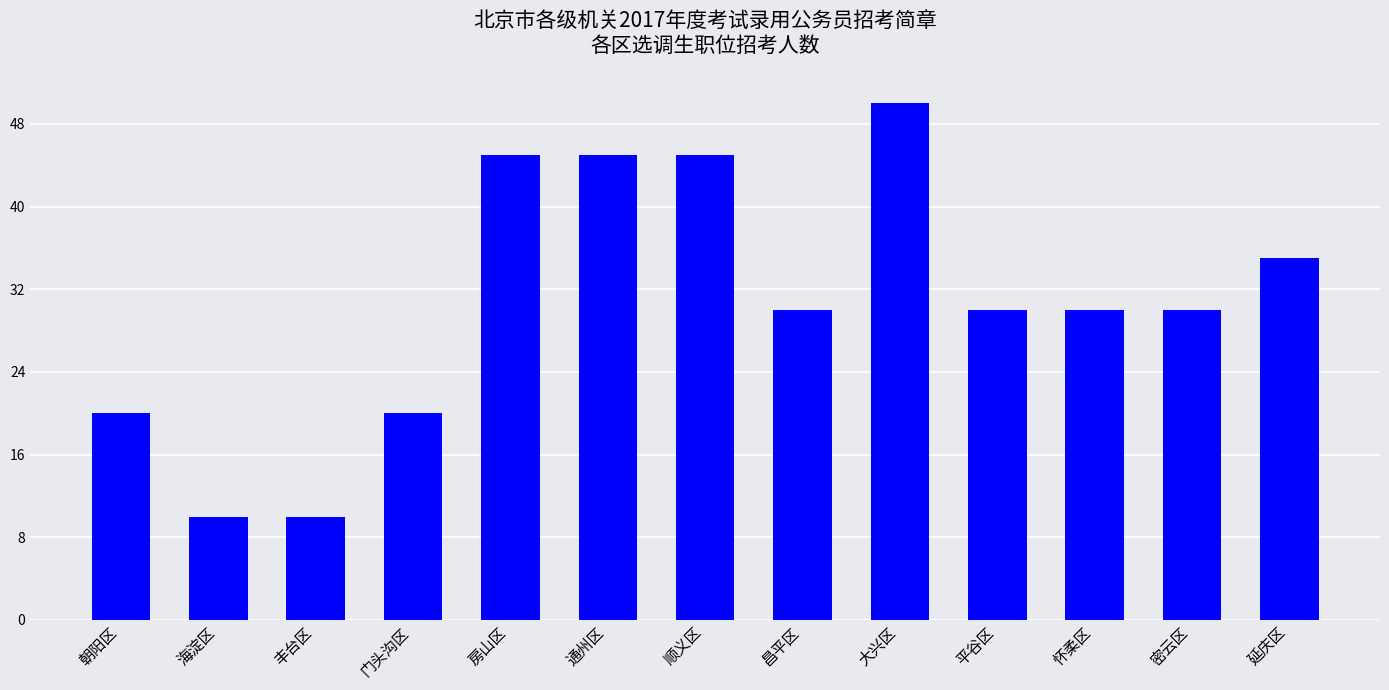

What is the label of the 9th bar from the left?

大兴区